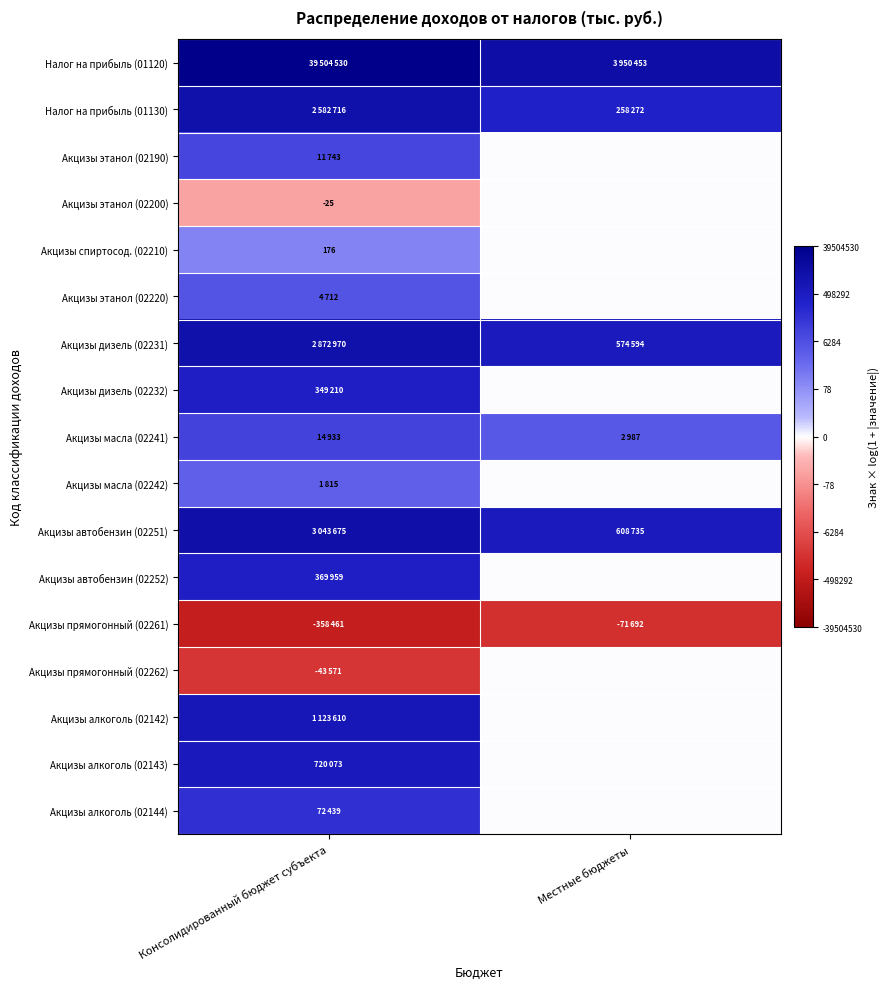

At which label does Налог на прибыль (01130) reach its peak?

Консолидированный бюджет субъекта